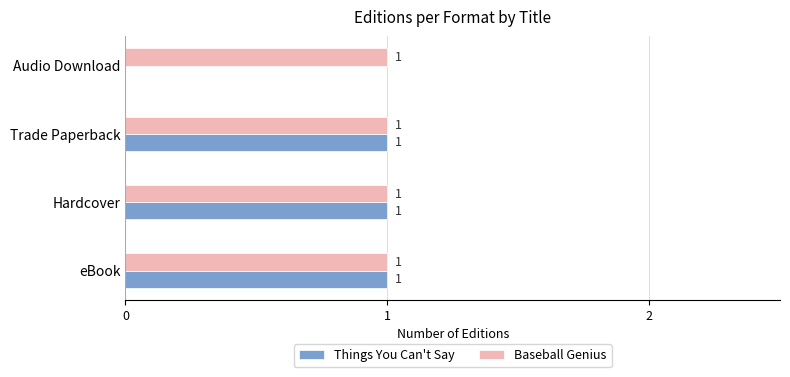

What is the sum of all Baseball Genius values?

4